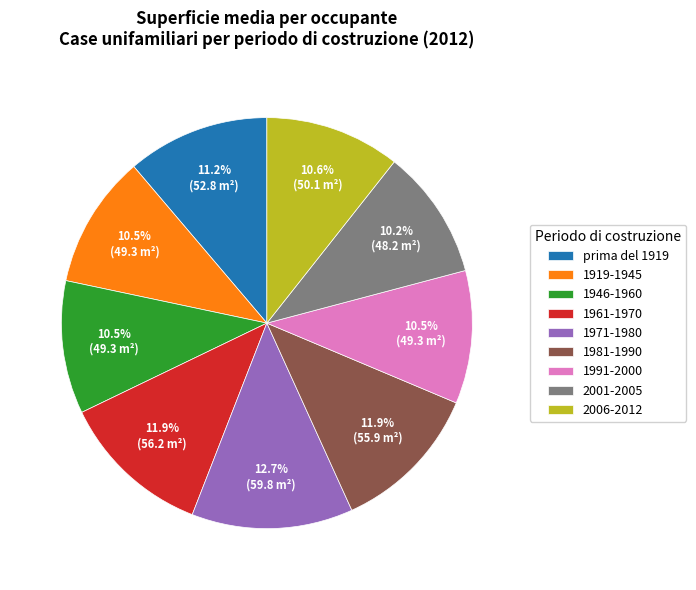

Is there a majority slice in this chart?

No